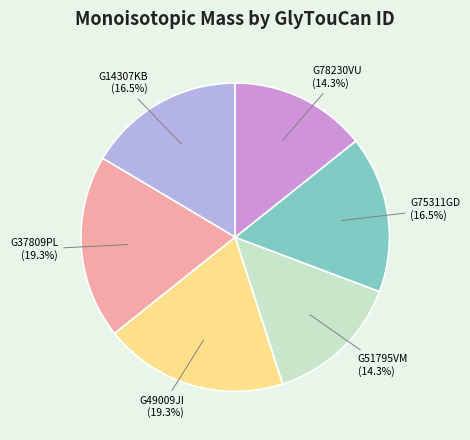

Is there a majority slice in this chart?

No